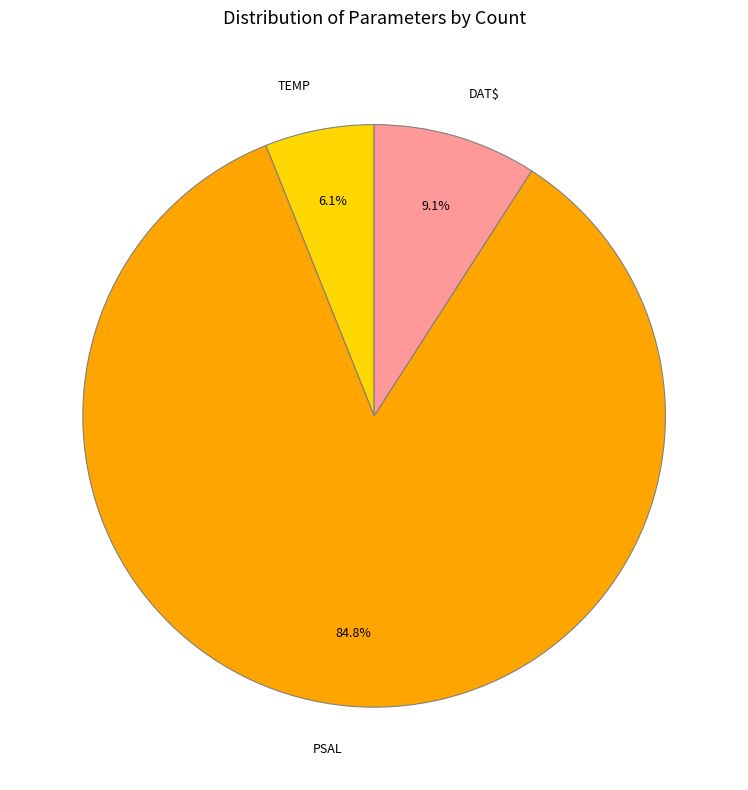

Count the number of slices in the pie.

3